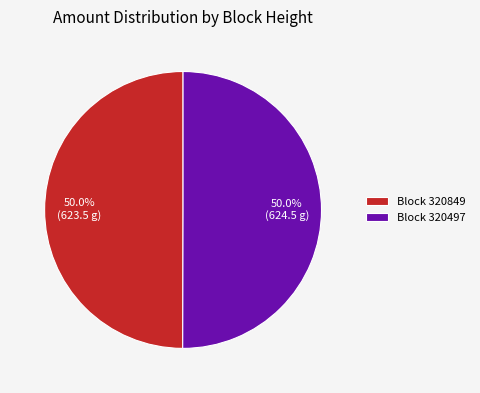

Approximately how many times larger is the value at Block 320849 compared to Block 320497?

1.0